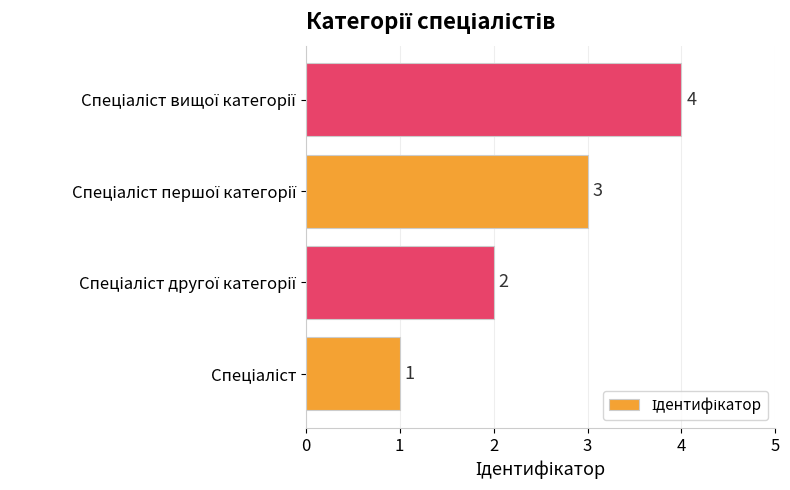

Count the values in the range 2 to 4.

3